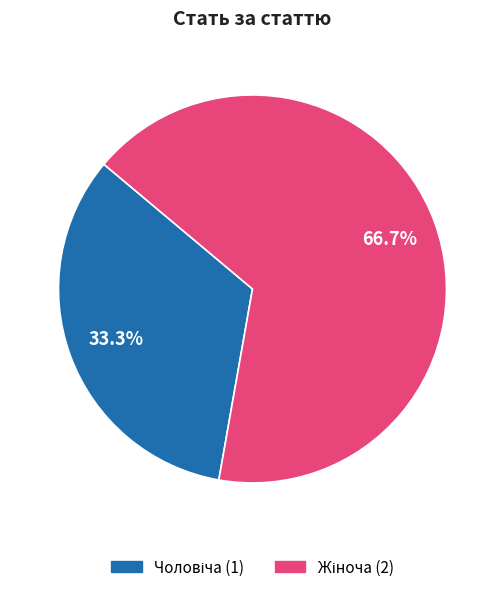

Does any single category account for the majority?

Yes